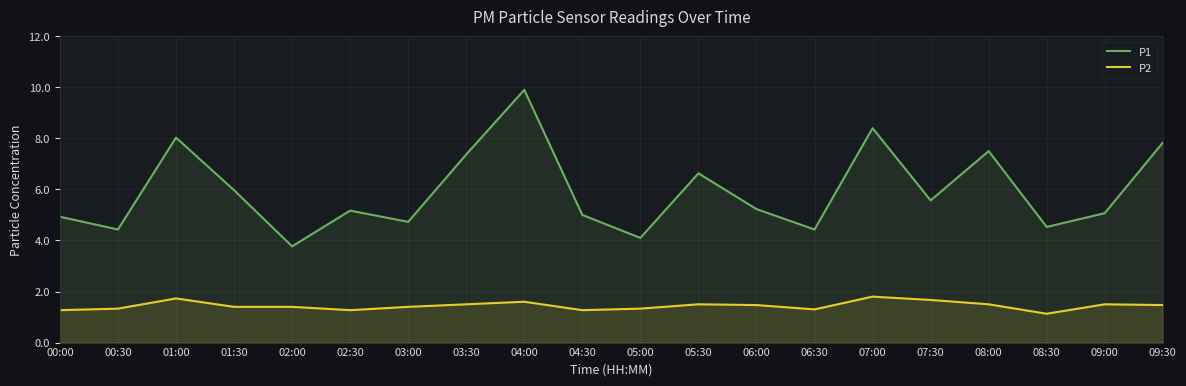

True or false: P2 has more than 0 points higher than both neighbors.

True